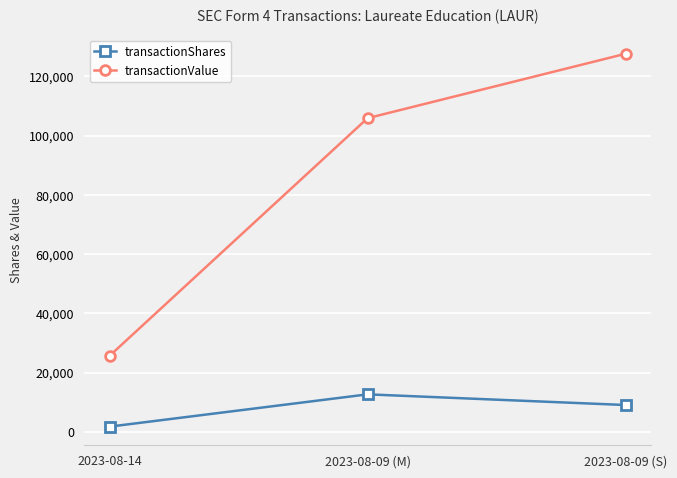

Which category has the lowest value in the transactionValue series?

2023-08-14